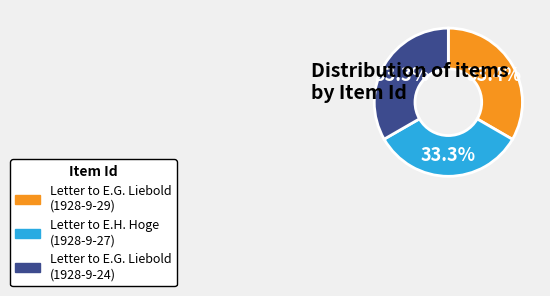

How many slices are in this pie chart?

3